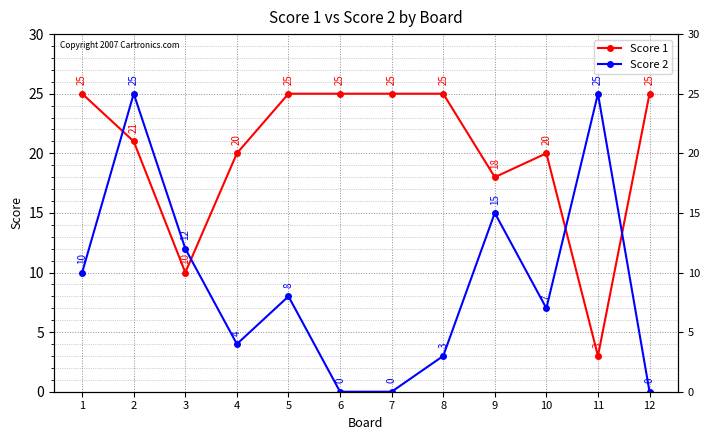

What is the value of the Score 2 point at the 4th from the left?

4